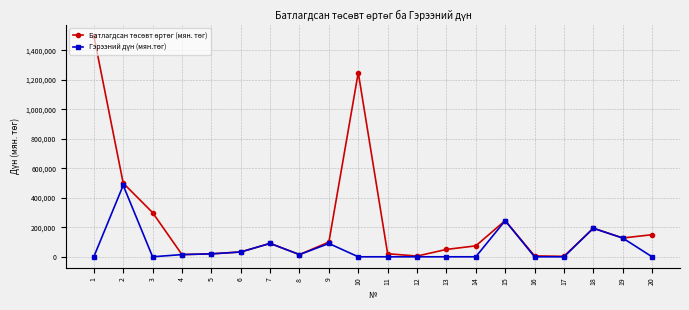

What is the spread (max minus min) of values at 1?

1500000.0